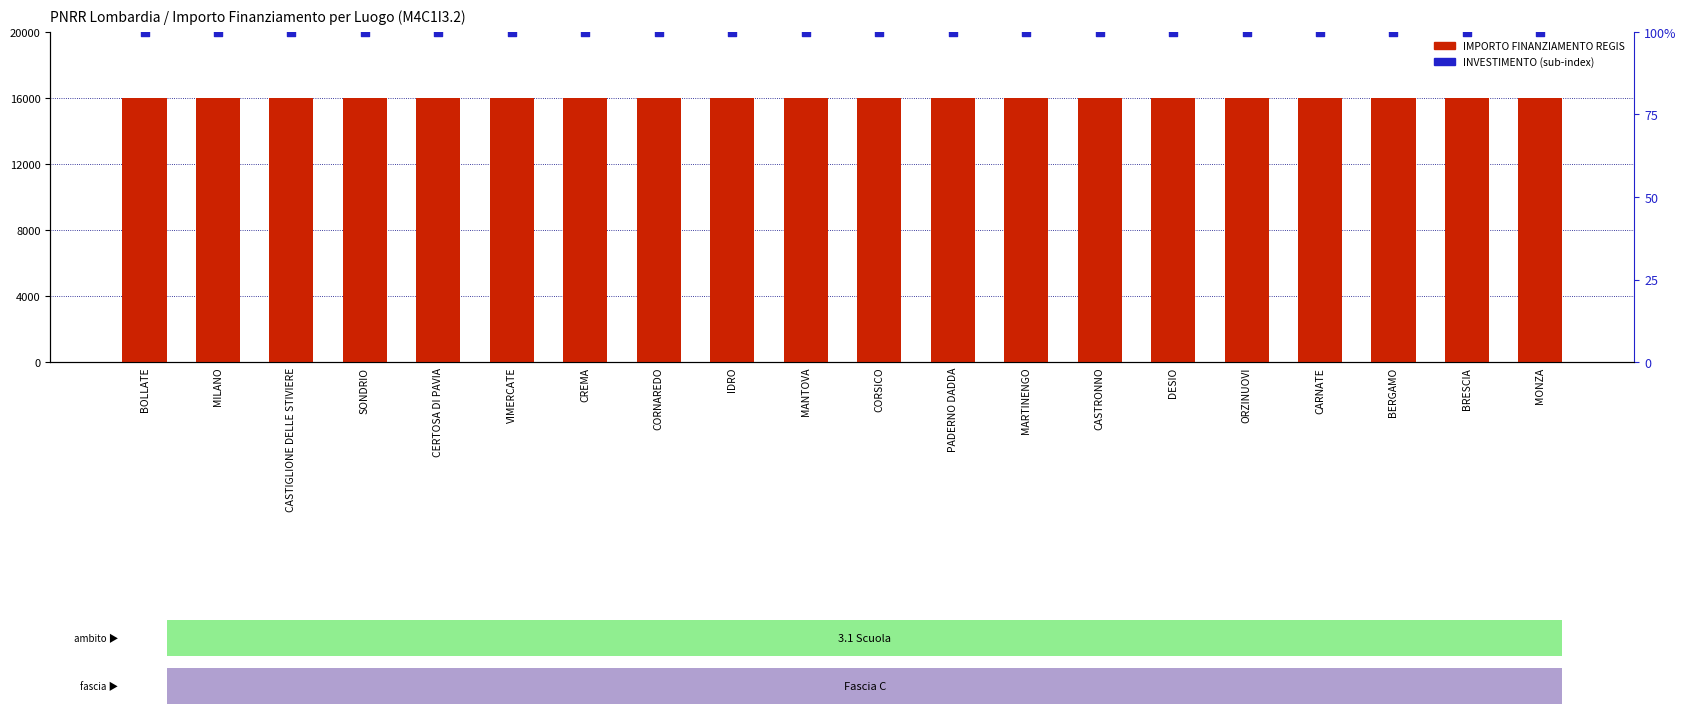

Is the value of INVESTIMENTO (percentile) at CORSICO greater than the value of IMPORTO FINANZIAMENTO REGIS at SONDRIO?

No